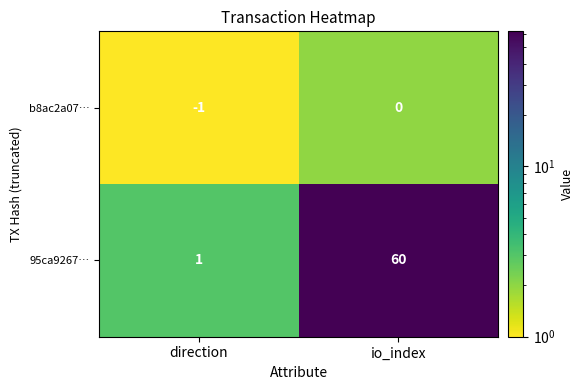

At which category is the sum across all series the highest?

io_index